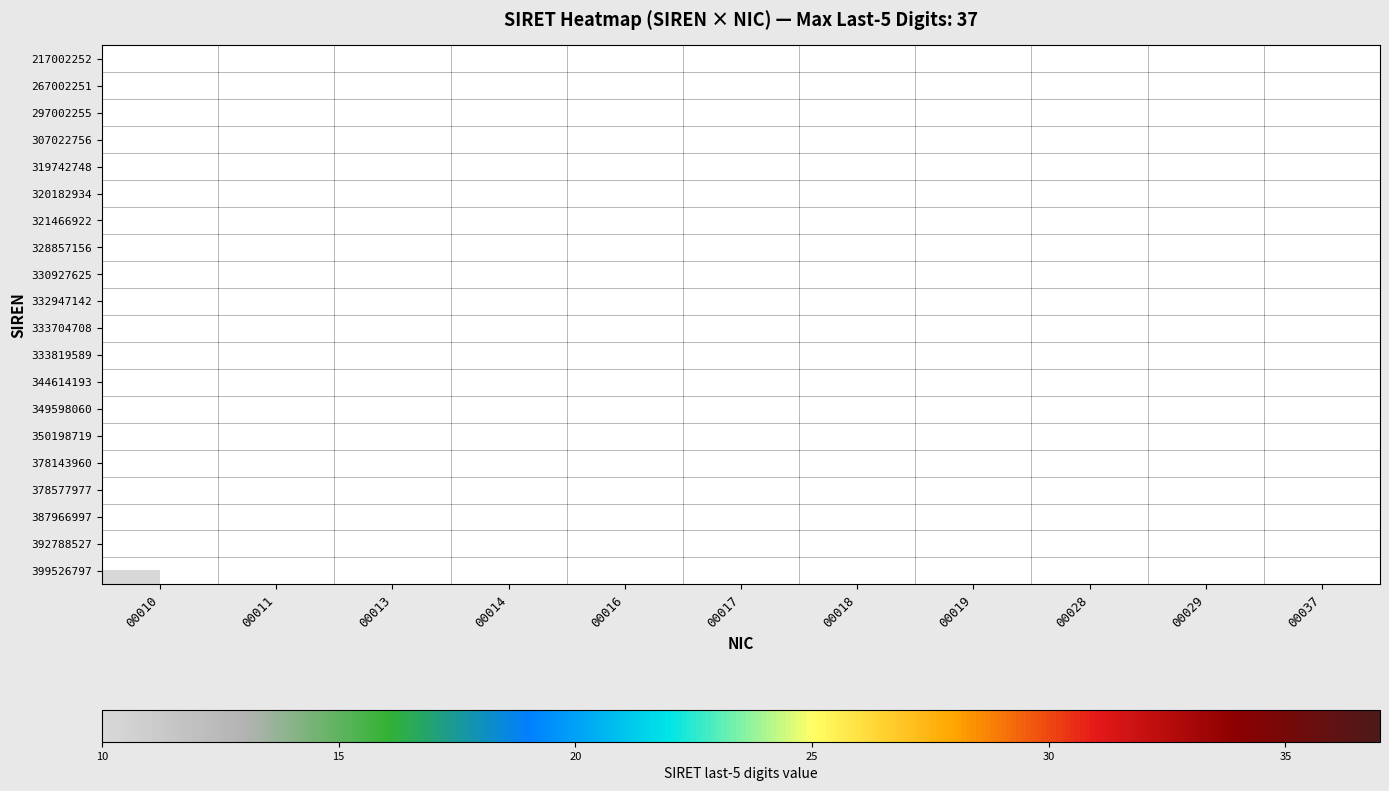

How many series are shown in this chart?

20